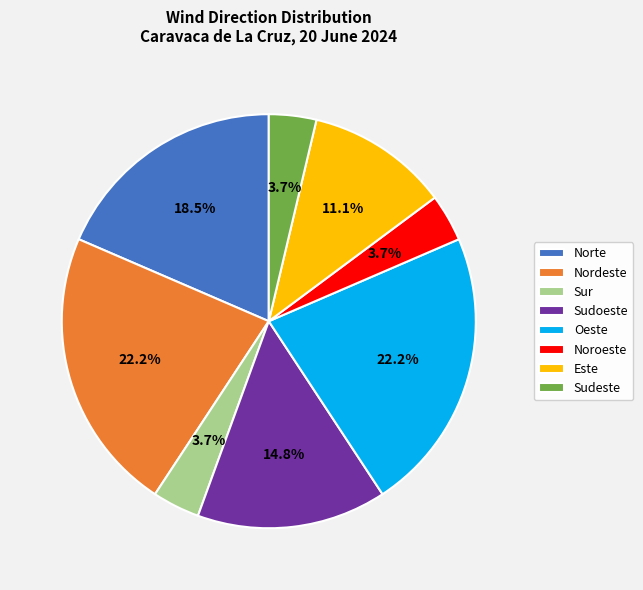

Does any single category account for the majority?

No